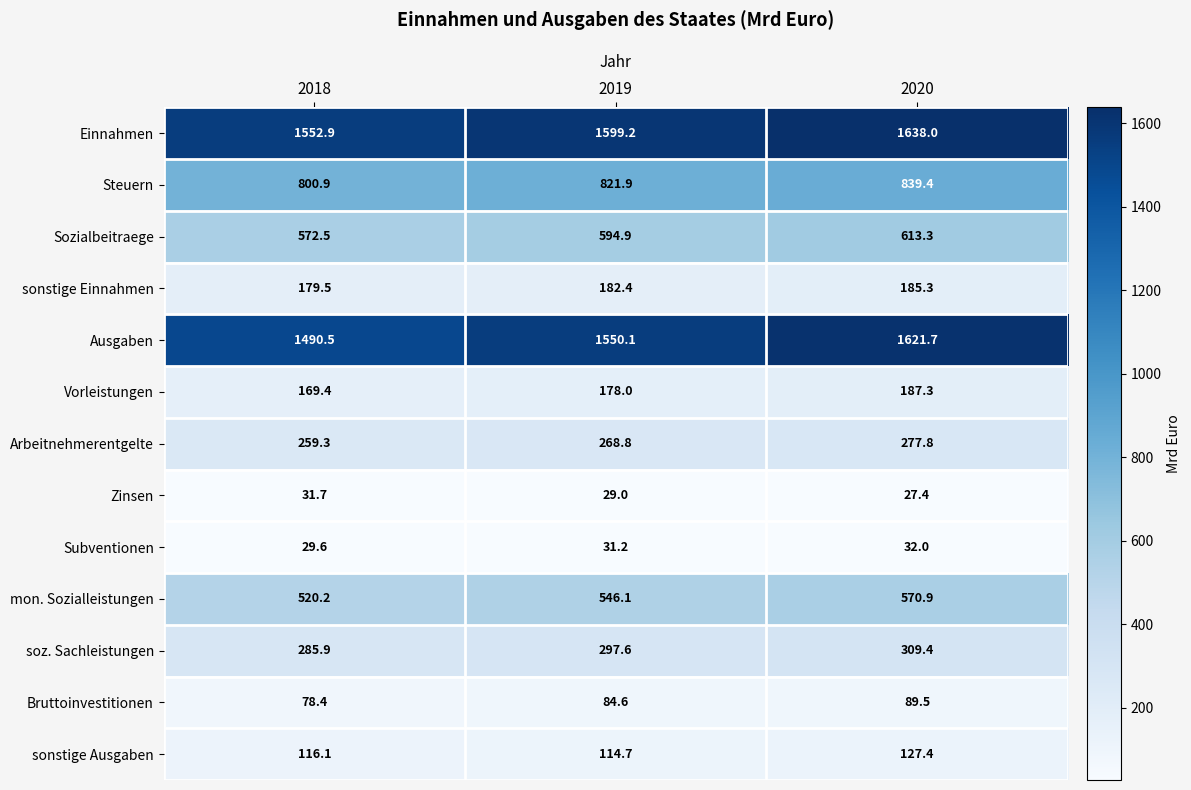

Which series has the largest total across all categories?

Einnahmen